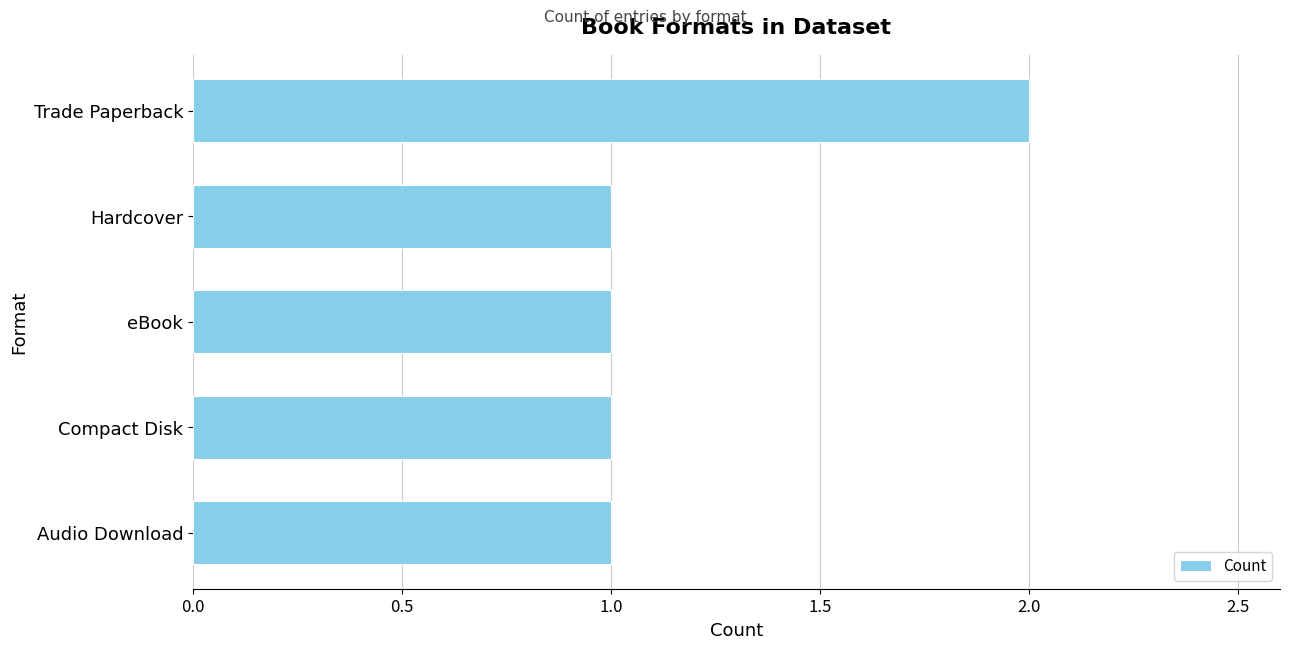

What is the minimum value shown in the chart?

1